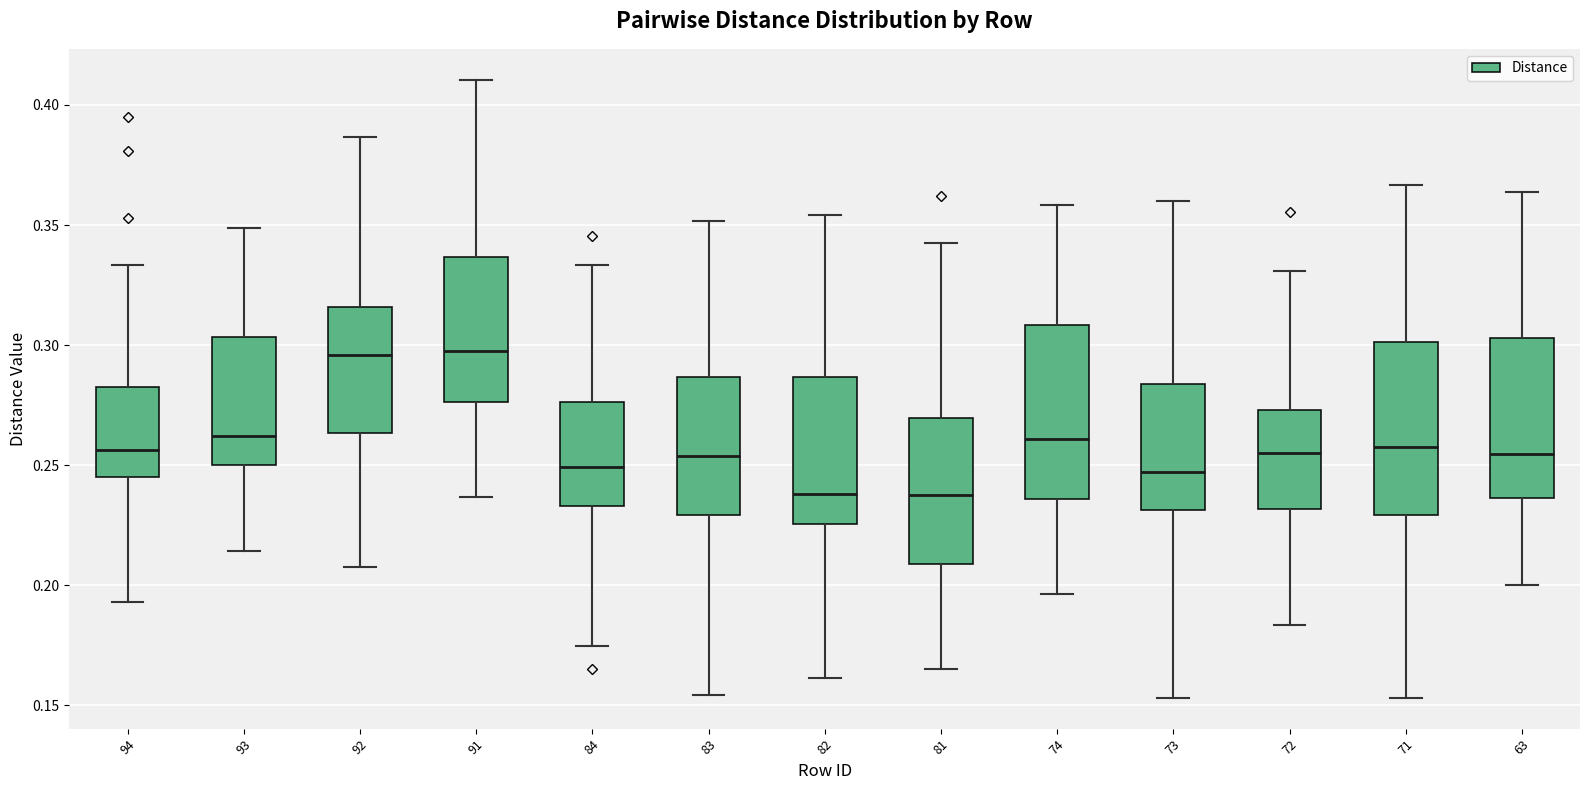

Reading left to right, read every box against the y-axis: the position of its median line, the range the box covers, and the ends of its whiskers. The values are not printed on the chart, so give them approximately, as read against the axis.

94: median 0.255, box 0.245 to 0.285, whiskers 0.195 to 0.335
93: median 0.260, box 0.250 to 0.305, whiskers 0.215 to 0.350
92: median 0.295, box 0.265 to 0.315, whiskers 0.210 to 0.385
91: median 0.300, box 0.275 to 0.335, whiskers 0.235 to 0.410
84: median 0.250, box 0.235 to 0.275, whiskers 0.175 to 0.335
83: median 0.255, box 0.230 to 0.285, whiskers 0.155 to 0.350
82: median 0.240, box 0.225 to 0.285, whiskers 0.160 to 0.355
81: median 0.240, box 0.210 to 0.270, whiskers 0.165 to 0.345
74: median 0.260, box 0.235 to 0.310, whiskers 0.195 to 0.360
73: median 0.245, box 0.230 to 0.285, whiskers 0.155 to 0.360
72: median 0.255, box 0.230 to 0.275, whiskers 0.185 to 0.330
71: median 0.260, box 0.230 to 0.300, whiskers 0.155 to 0.365
63: median 0.255, box 0.235 to 0.305, whiskers 0.200 to 0.365